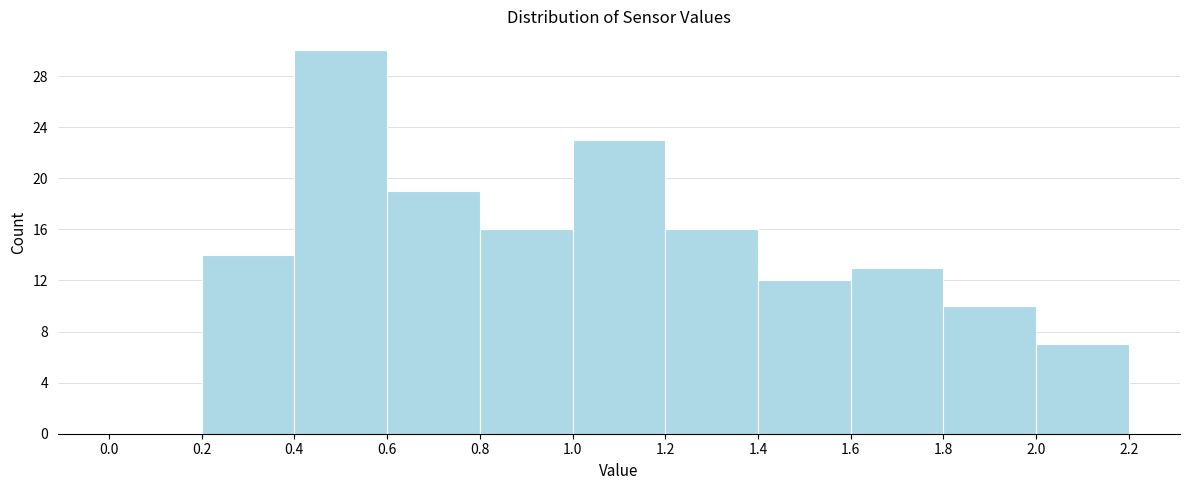

Reading left to right, transcribe this chart: for each bar, give the range it covers on the x-axis and its height. The values are not printed on the chart, so give them approximately, as read against the axis.

0.0 to 0.2: 0
0.2 to 0.4: 14
0.4 to 0.6: 30
0.6 to 0.8: 19
0.8 to 1.0: 16
1.0 to 1.2: 23
1.2 to 1.4: 16
1.4 to 1.6: 12
1.6 to 1.8: 13
1.8 to 2.0: 10
2.0 to 2.2: 7